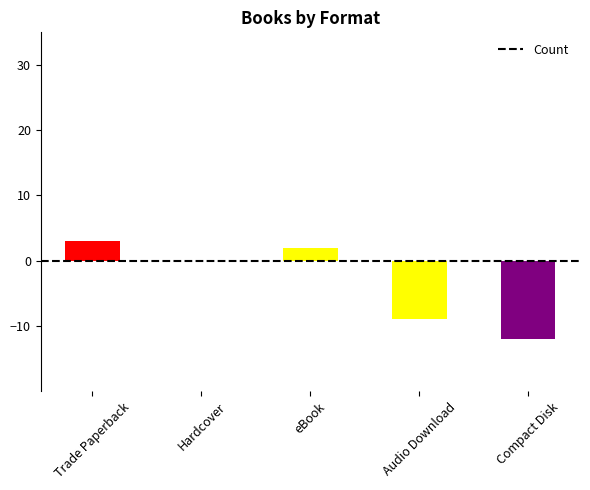

What is the change in value from Hardcover to Audio Download?

-9